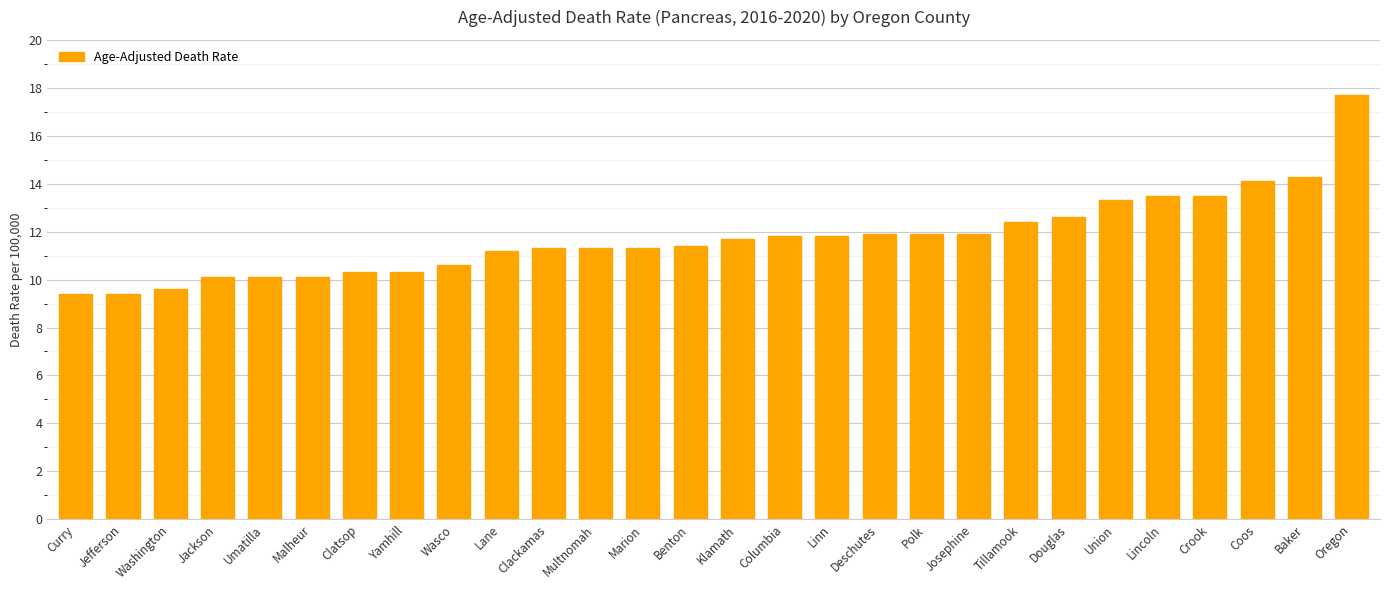

What is the sum of all values?

328.8